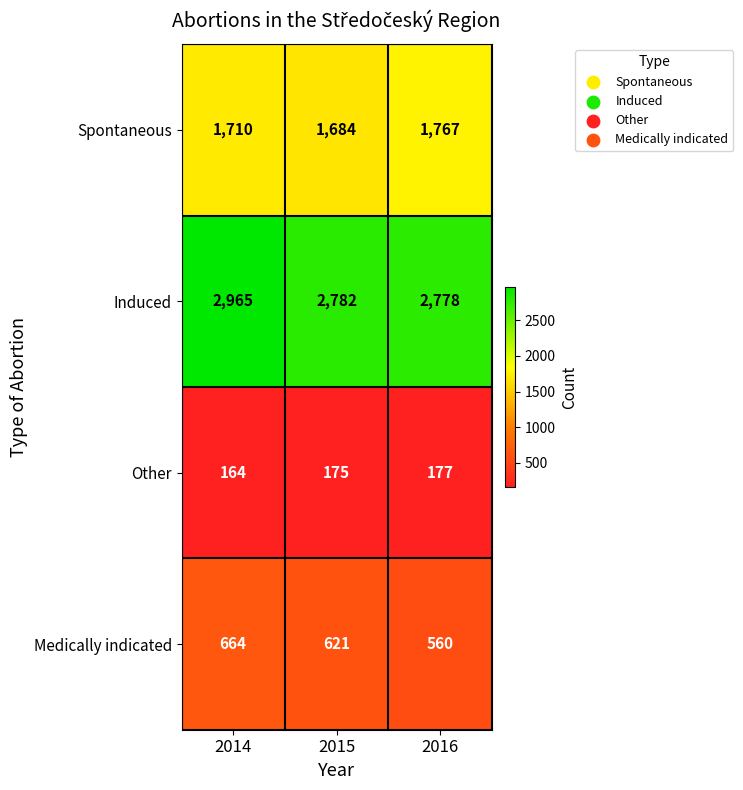

What is the approximate value of Medically indicated at 2016, to the nearest 50?

550